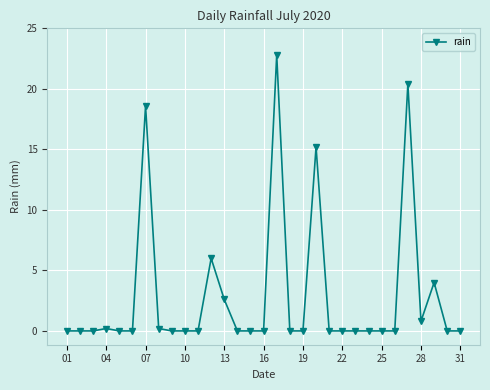

What is the sum of all values?

90.8